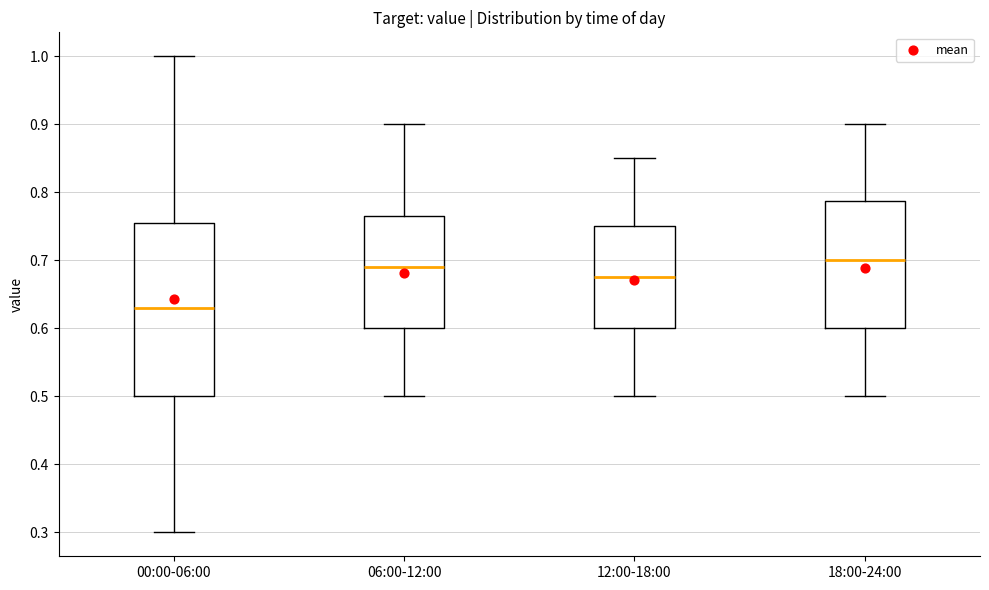

Reading left to right, transcribe this box plot: for each box, give where its median line is, the range the box spans, and where its two whiskers end, as read against the y-axis. The values are not printed on the chart, so give them approximately, as read against the axis.

00:00-06:00: median 0.63, box 0.50 to 0.76, whiskers 0.30 to 1.00
06:00-12:00: median 0.69, box 0.60 to 0.77, whiskers 0.50 to 0.90
12:00-18:00: median 0.68, box 0.60 to 0.75, whiskers 0.50 to 0.85
18:00-24:00: median 0.70, box 0.60 to 0.79, whiskers 0.50 to 0.90